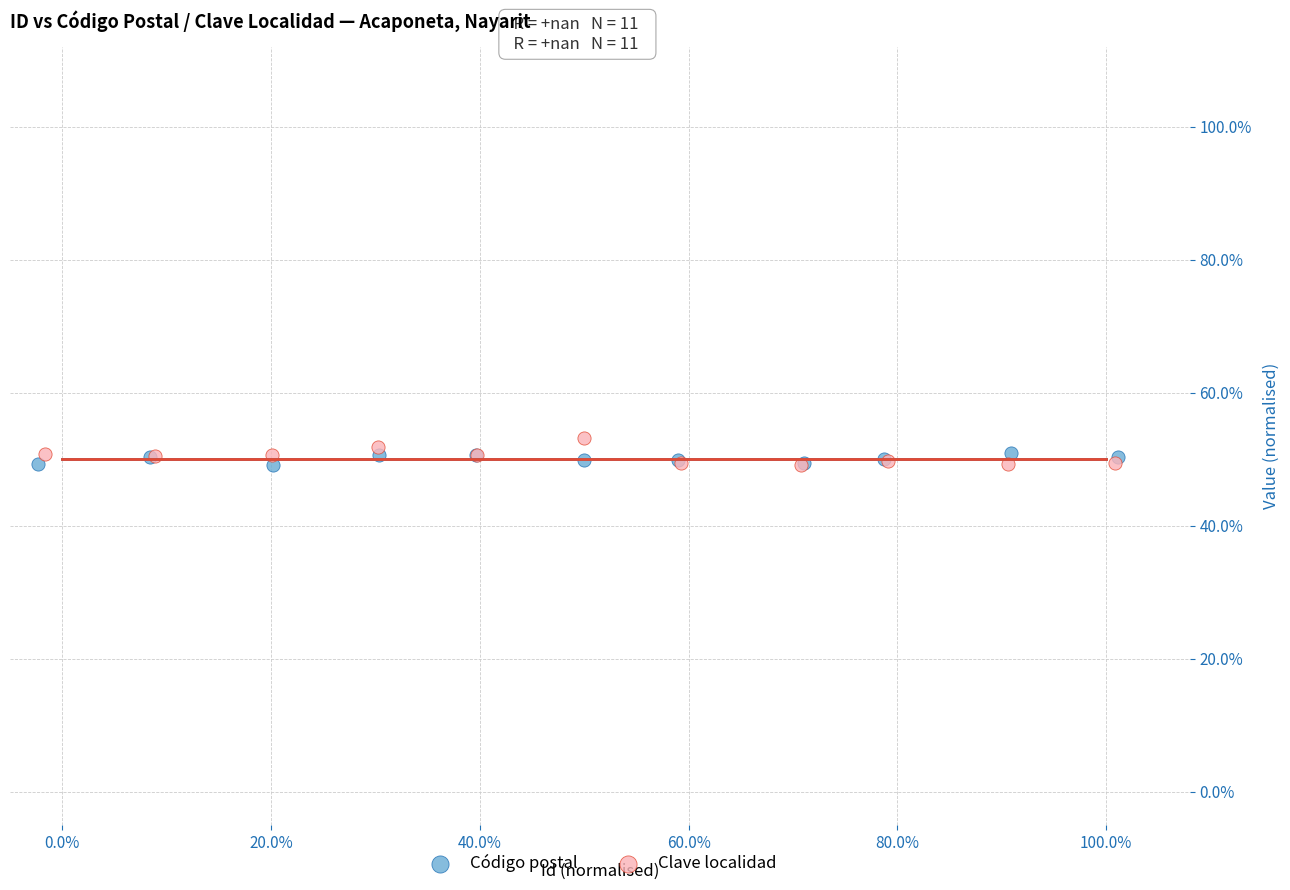

What are all the series names shown in the legend?

Código postal, Clave localidad